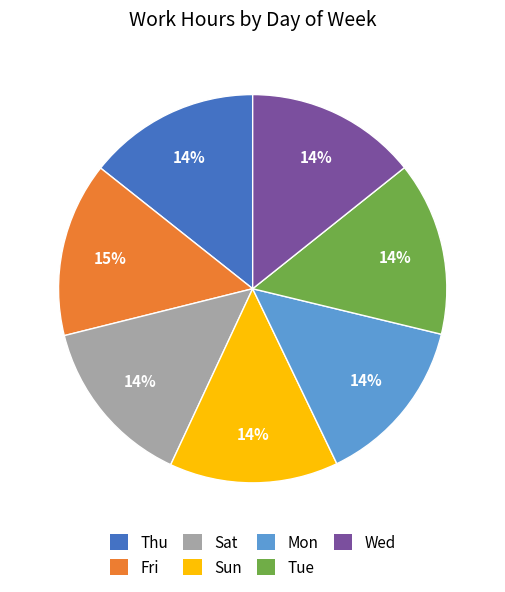

What is the ratio of the value at Mon to the value at Thu?

1.0